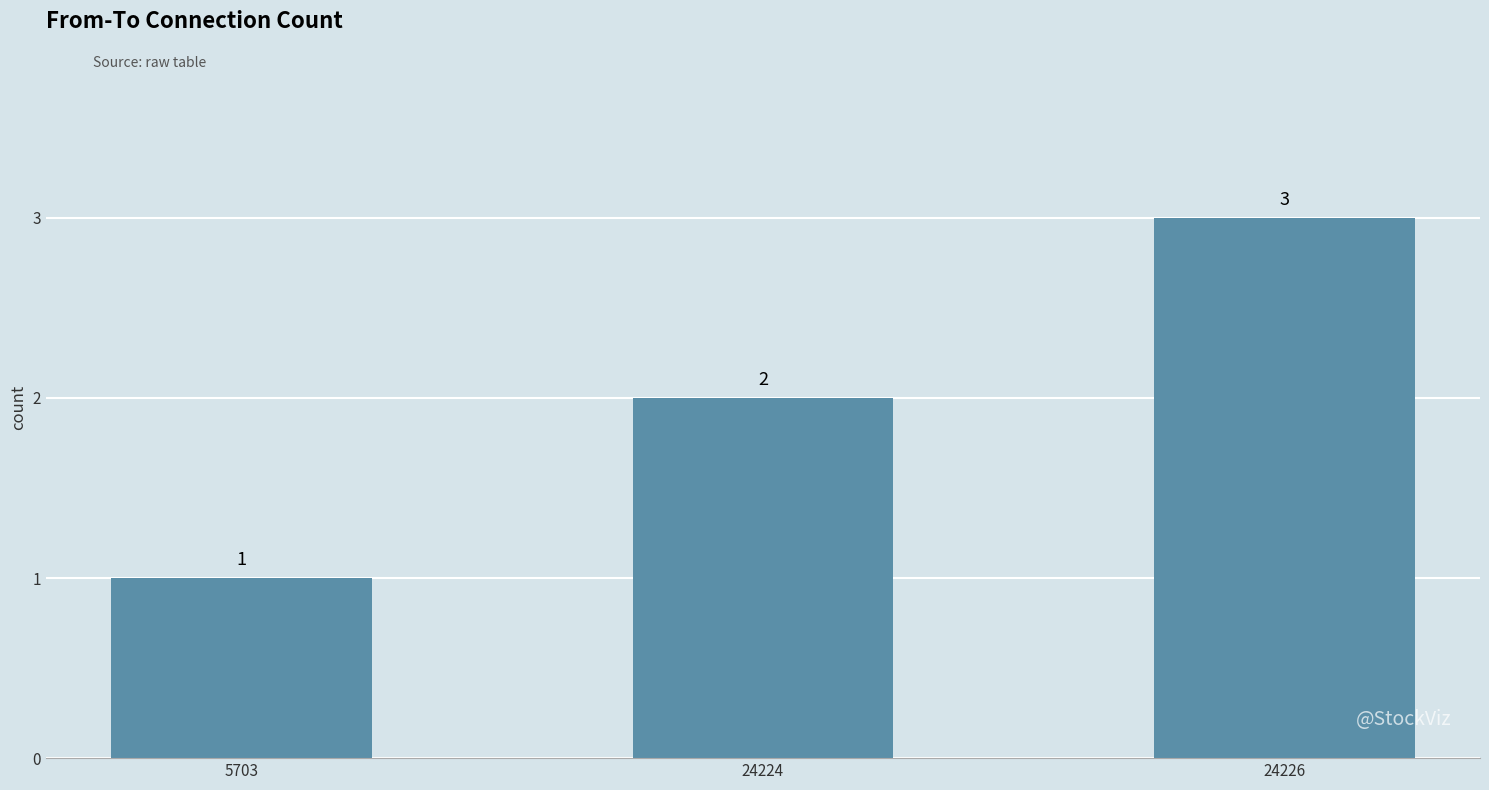

At which label is the value closest to 2?

24224